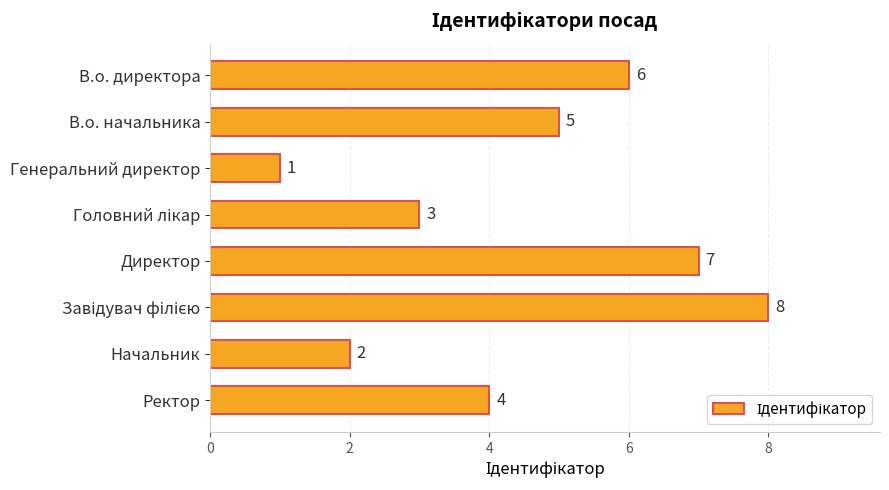

What is the label of the 7th bar from the bottom?

В.о. начальника